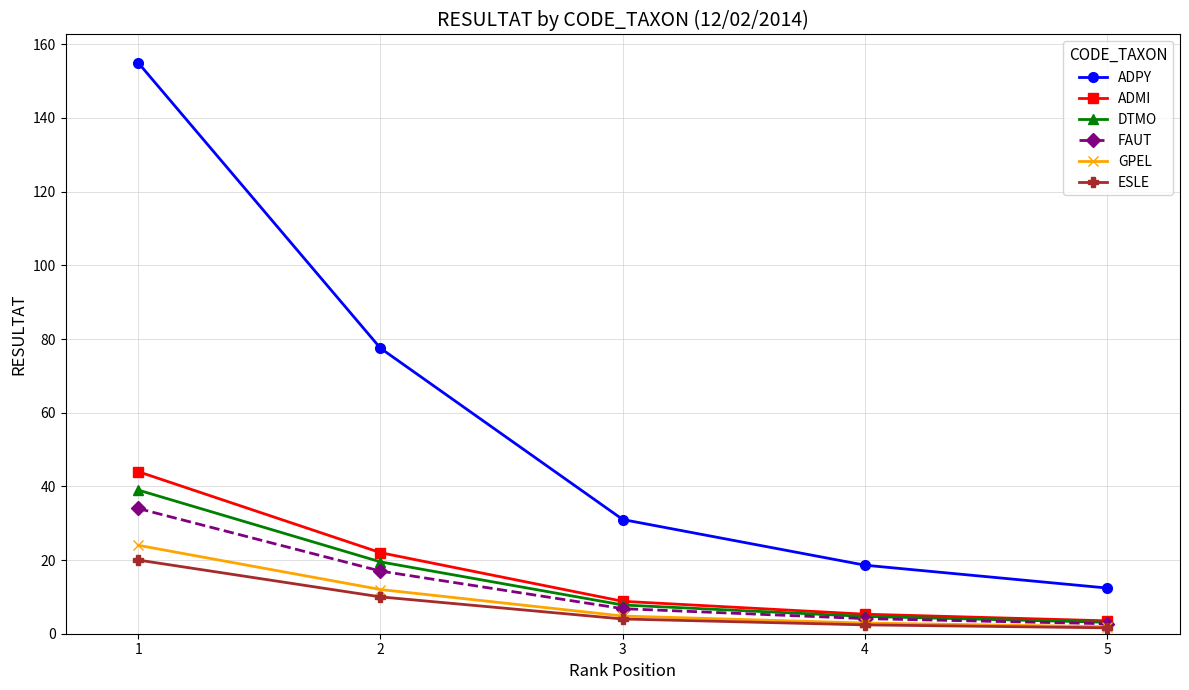

How many lines are shown in the chart?

6